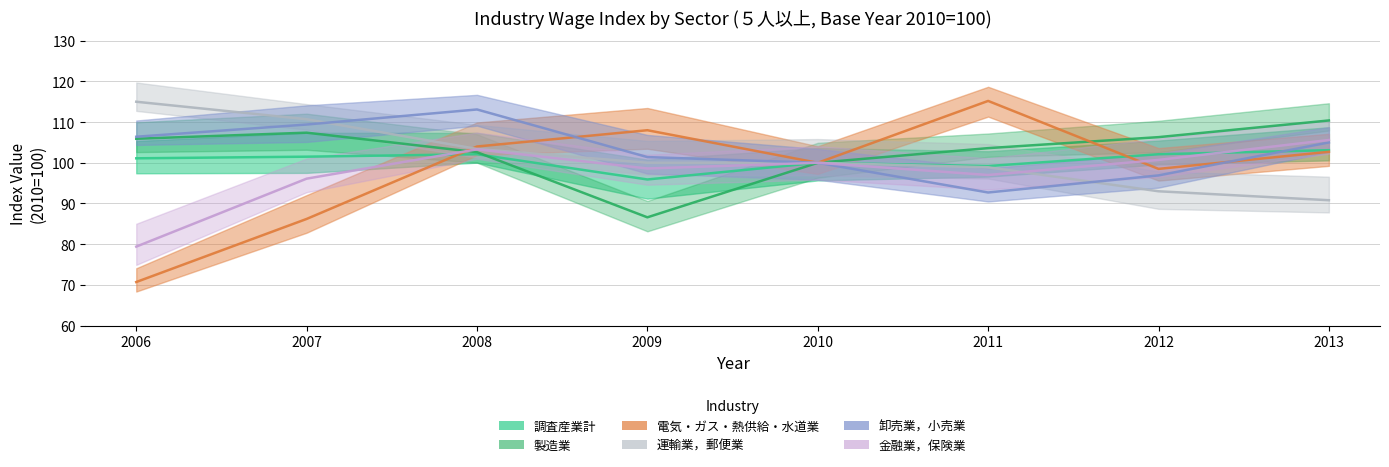

True or false: 運輸業，郵便業 and 調査産業計 cross at least once.

False